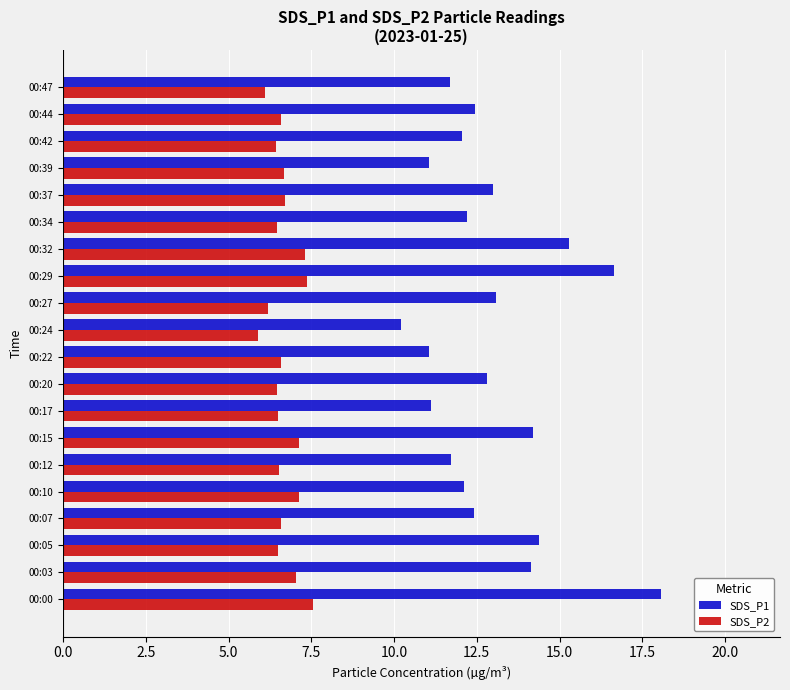

Rank the series by their average value, from lowest to highest.

SDS_P2, SDS_P1